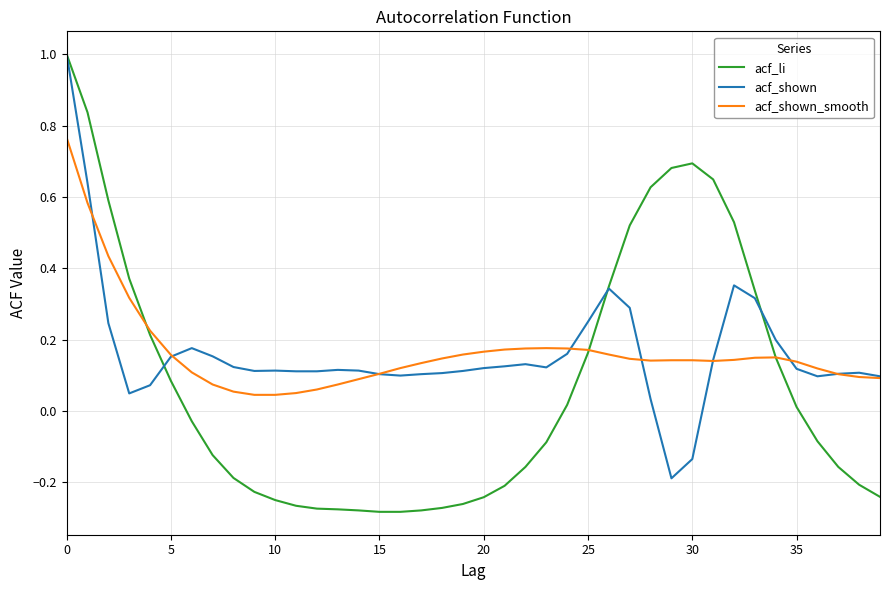

What is the greatest value displayed?

1.0